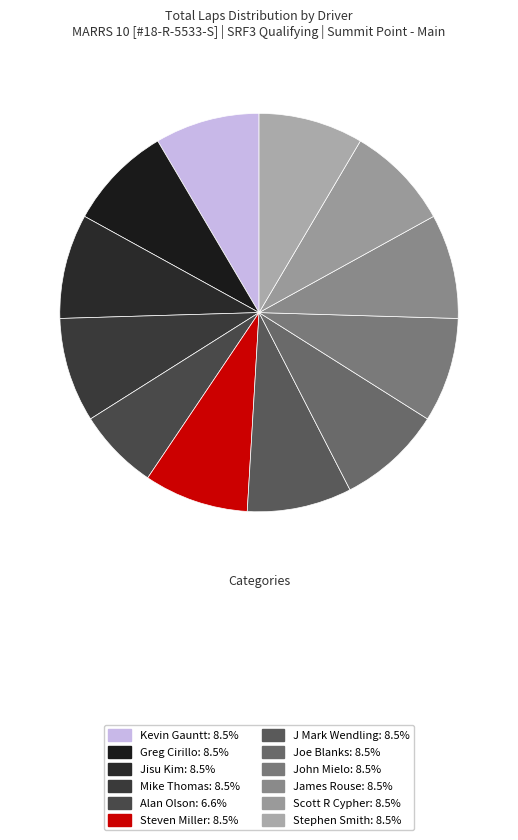

Which slice is the smallest?

Alan Olson (SRF3)